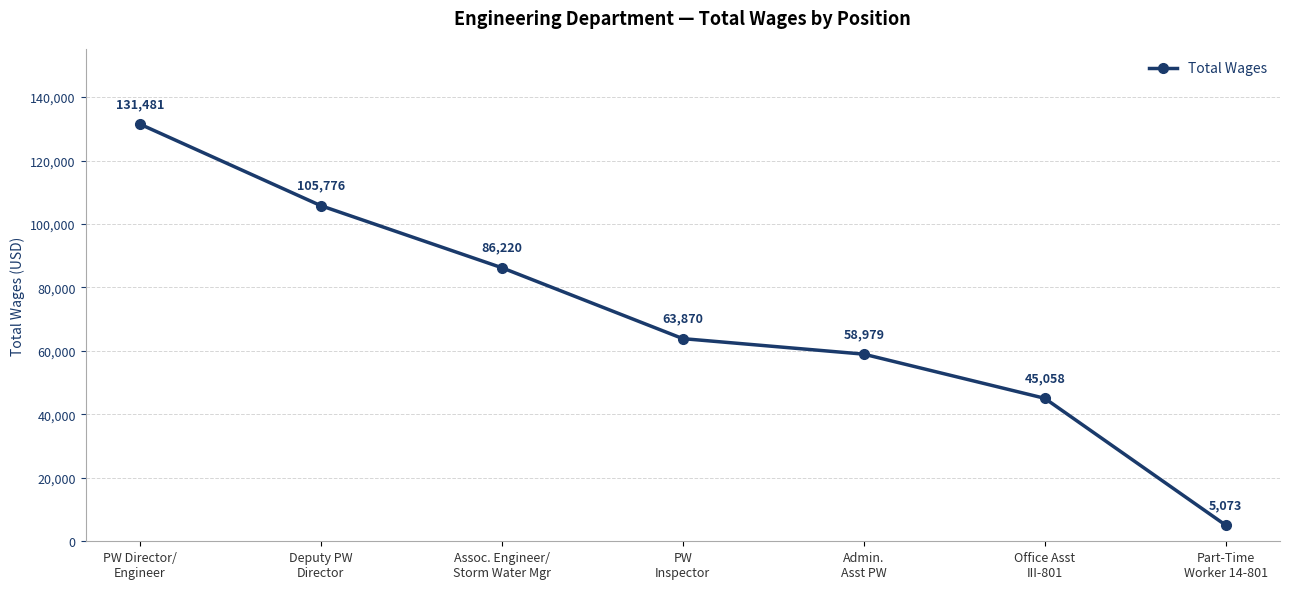

Does the chart display data point markers on the line(s)?

Yes